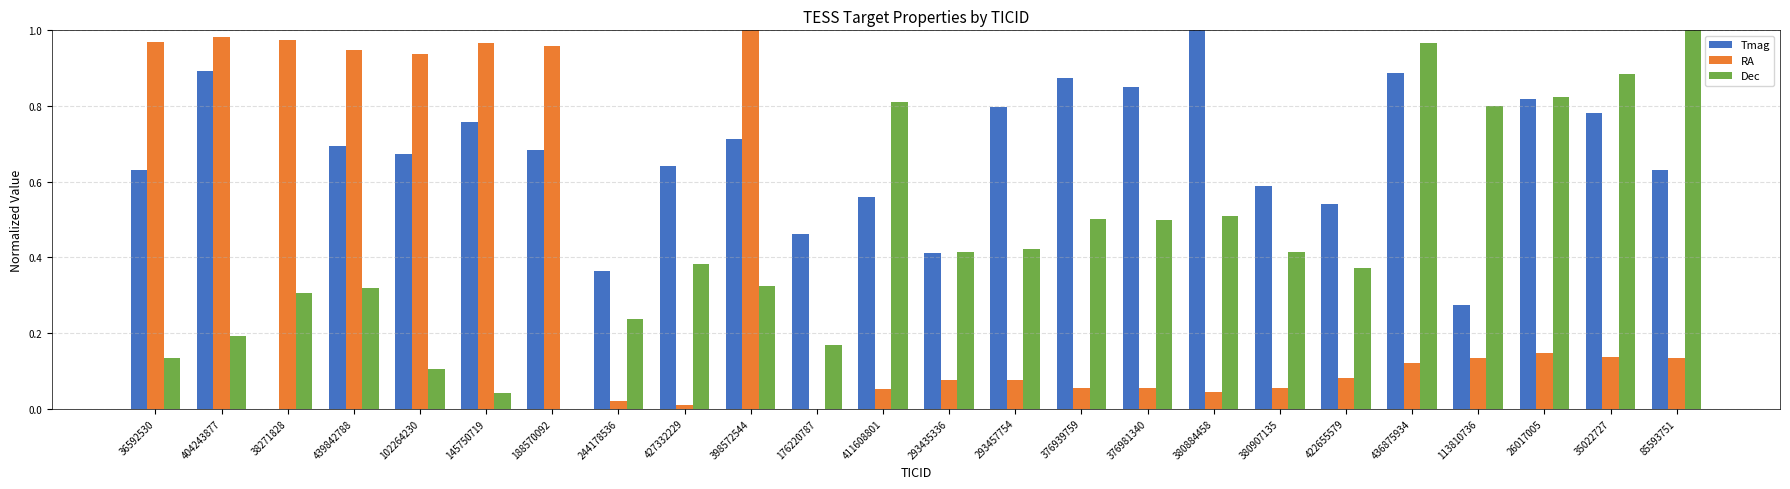

The value of Tmag at 176220787 is 0.5. True or false?

True